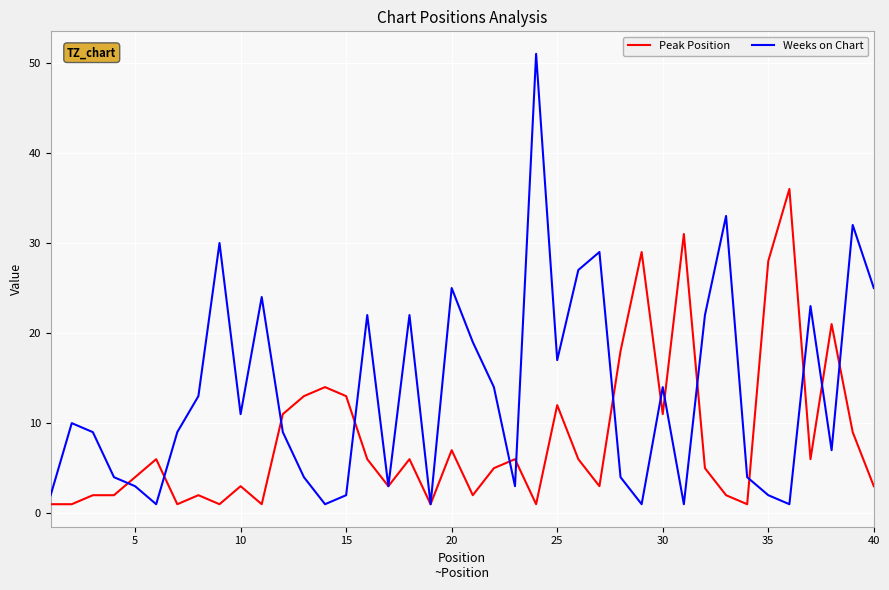

How many categories are shown in the chart?

40